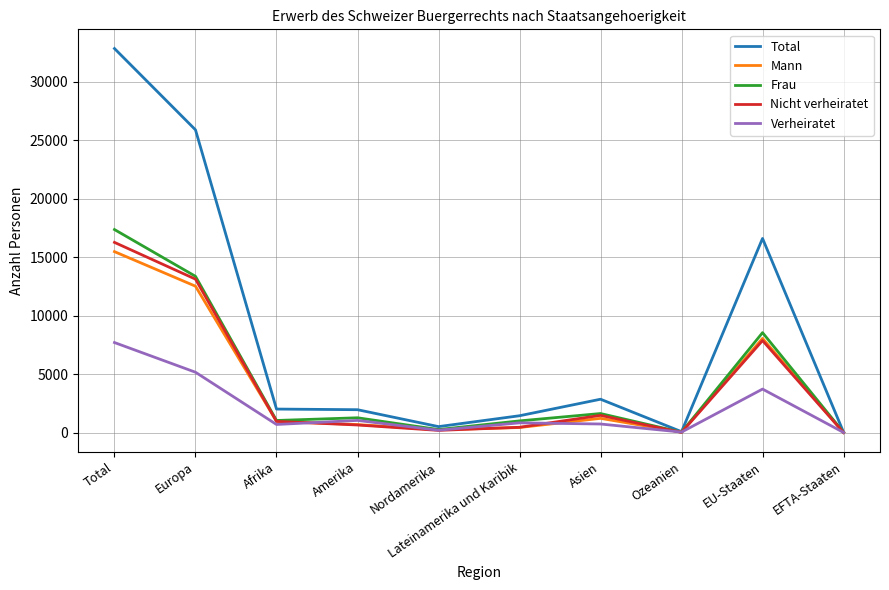

What is the minimum value shown in the chart?

10